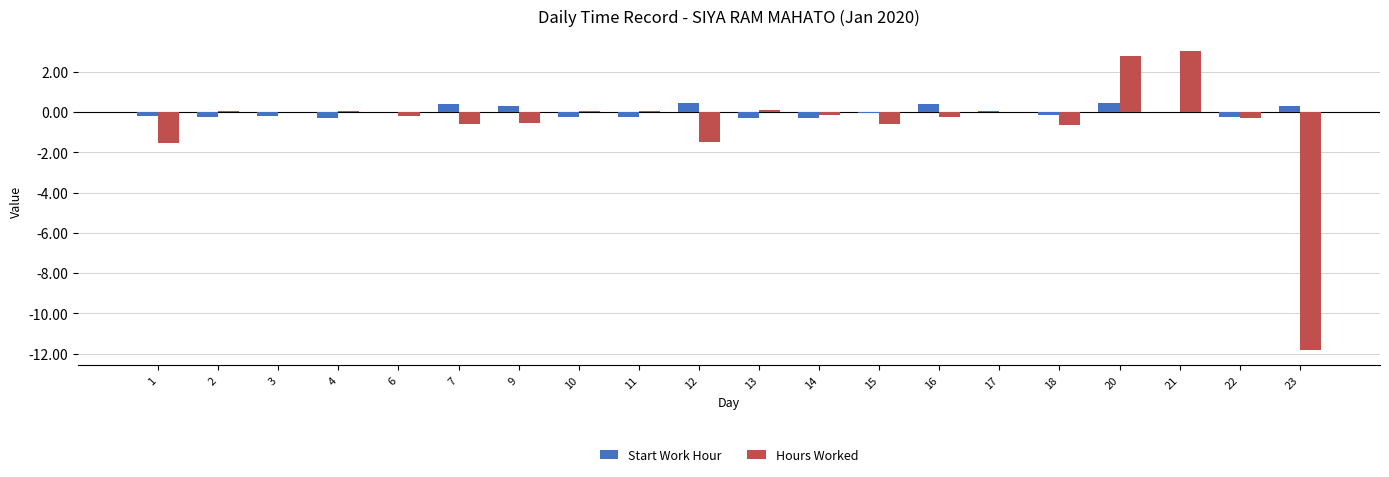

Is it true that Hours Worked equals -0.0 at 17?

True